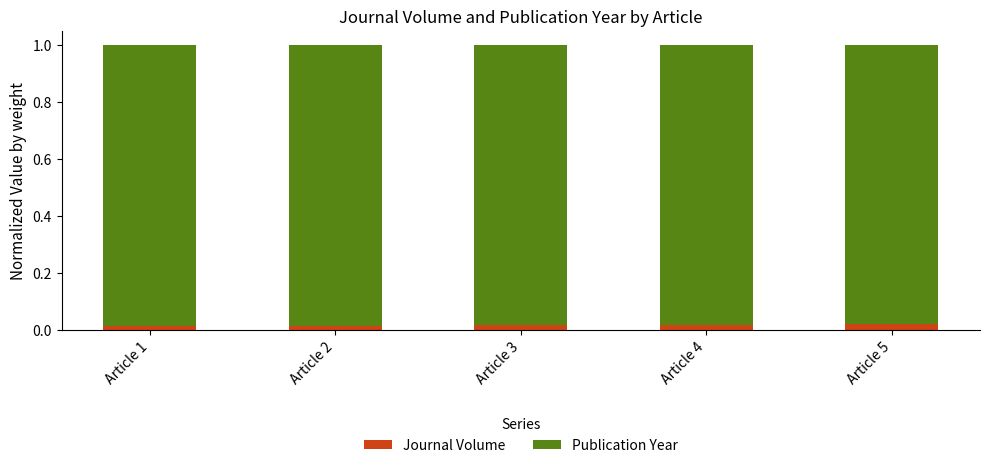

What are all the series names shown in the legend?

Journal Volume, Publication Year